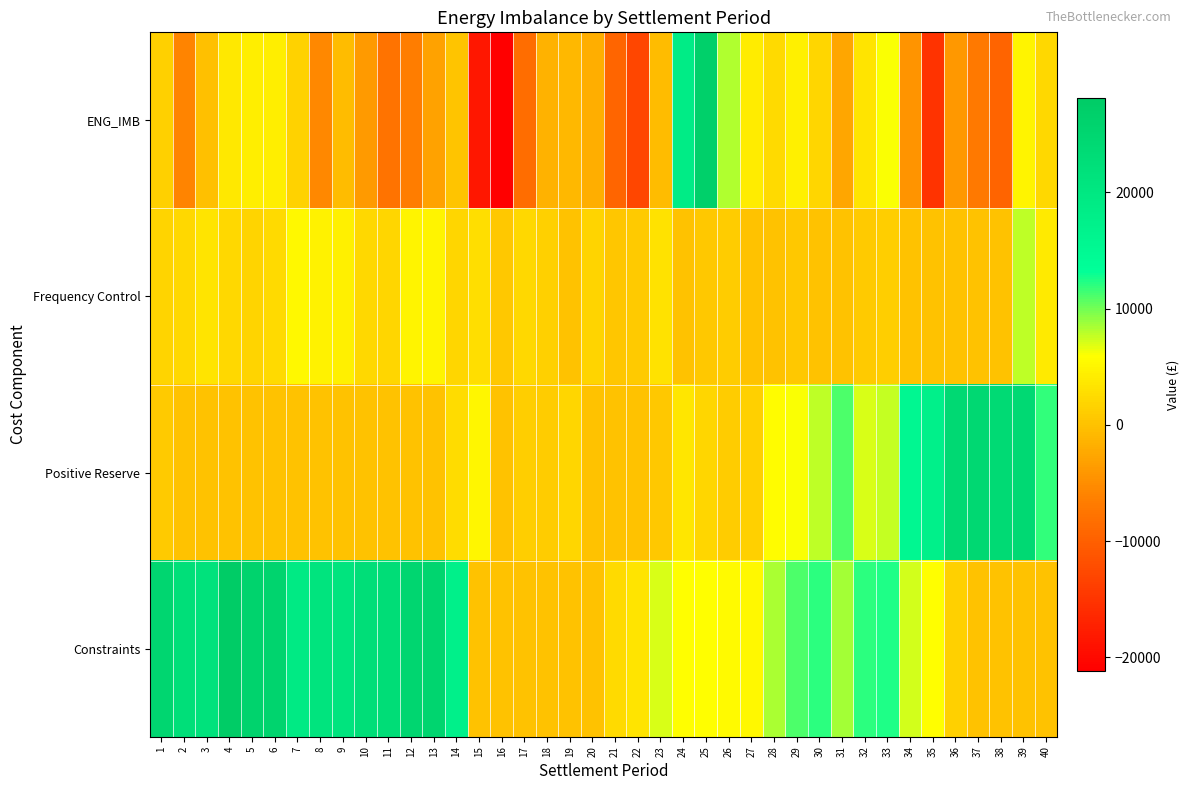

Which has a higher value, 40 or 25?

25